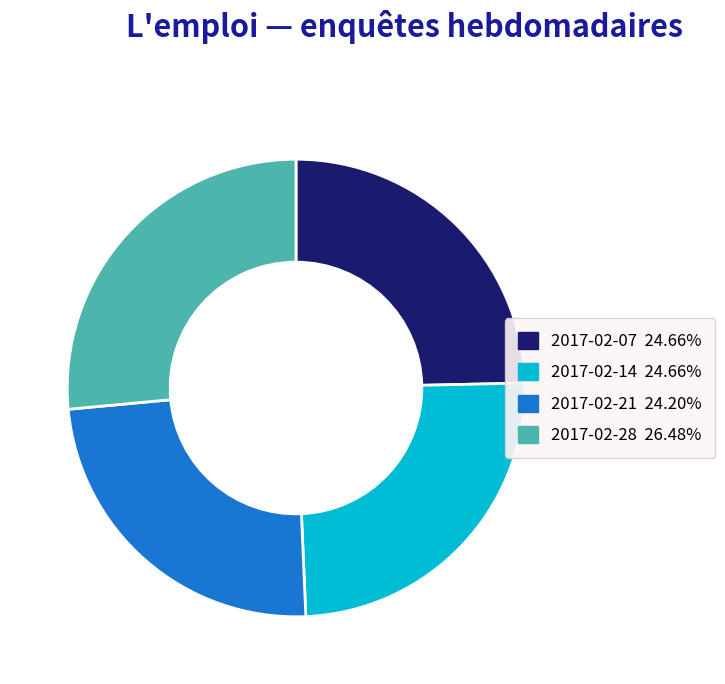

Do 2017-02-07 and 2017-02-28 together represent more than half of the pie?

Yes